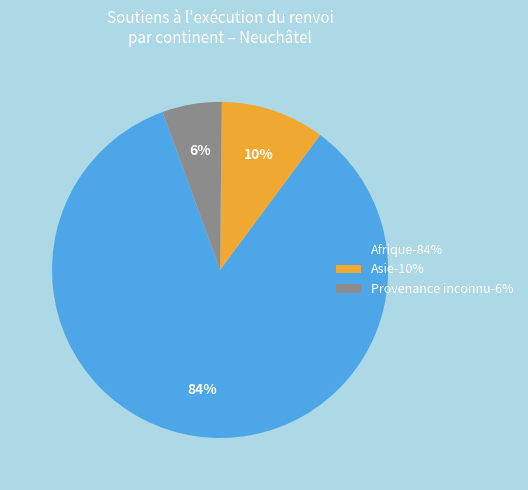

How many segments does this pie chart have?

3